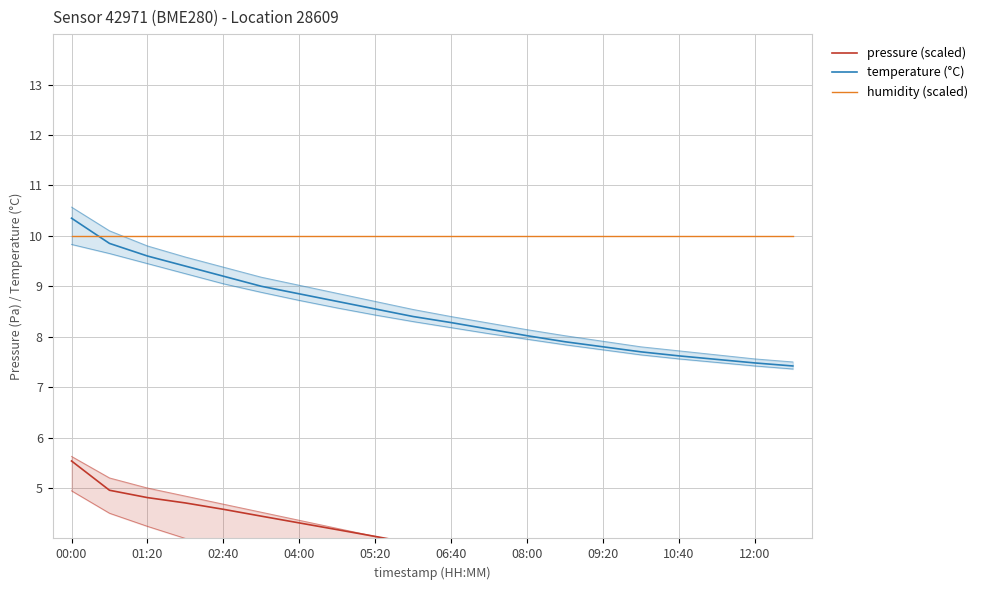

True or false: temperature (°C) has a value of 6.5 at 04:00.

False